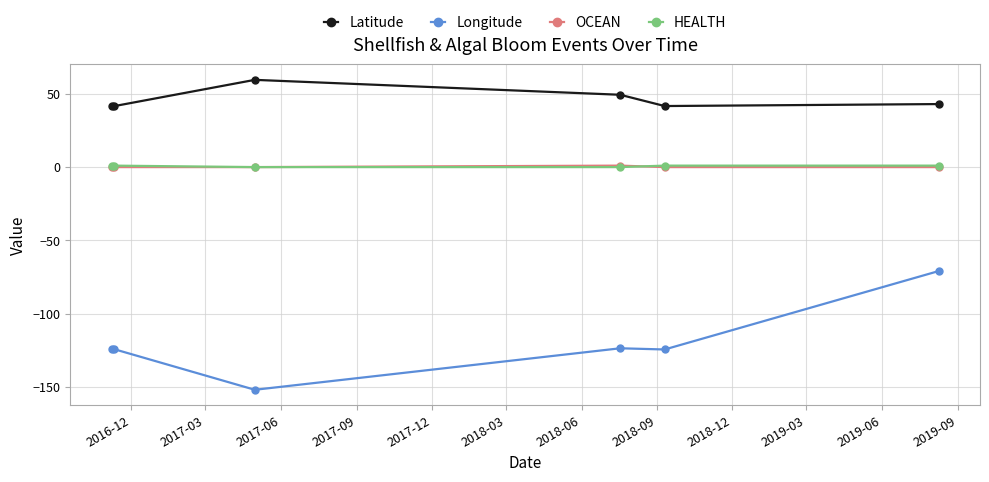

What is the difference between the maximum and minimum values in the OCEAN series?

1.0